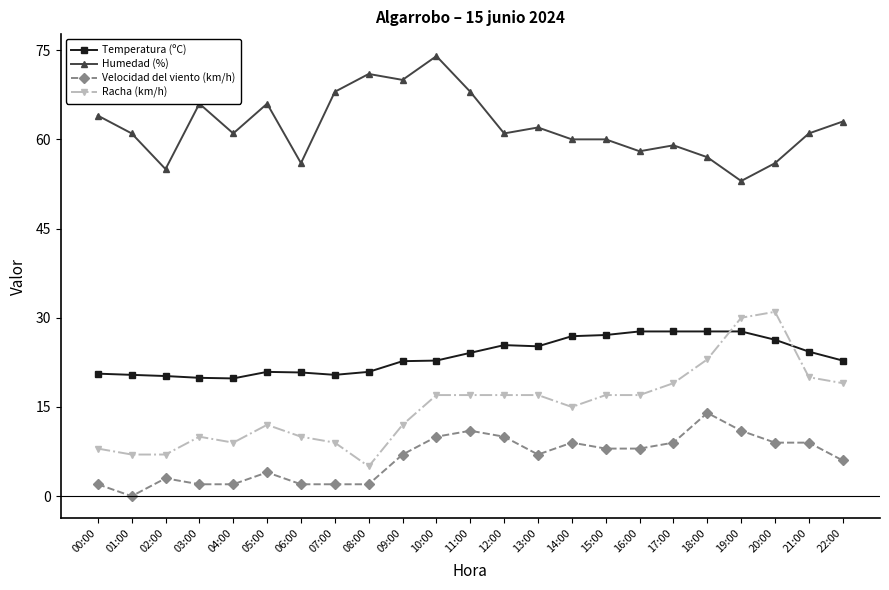

Which label corresponds to the smallest value in the chart?

01:00